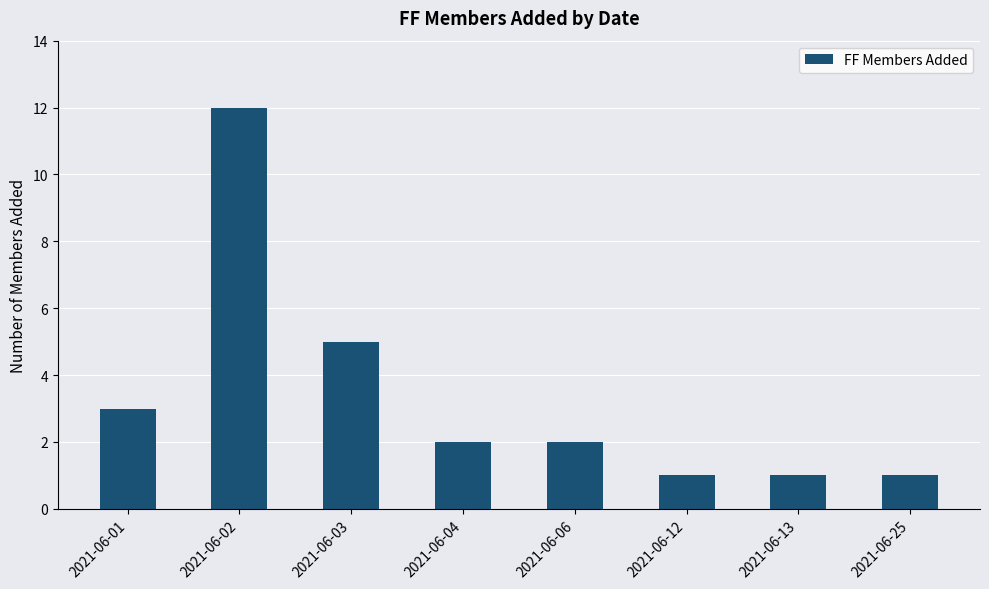

What is the value of the 6th bar from the left?

1